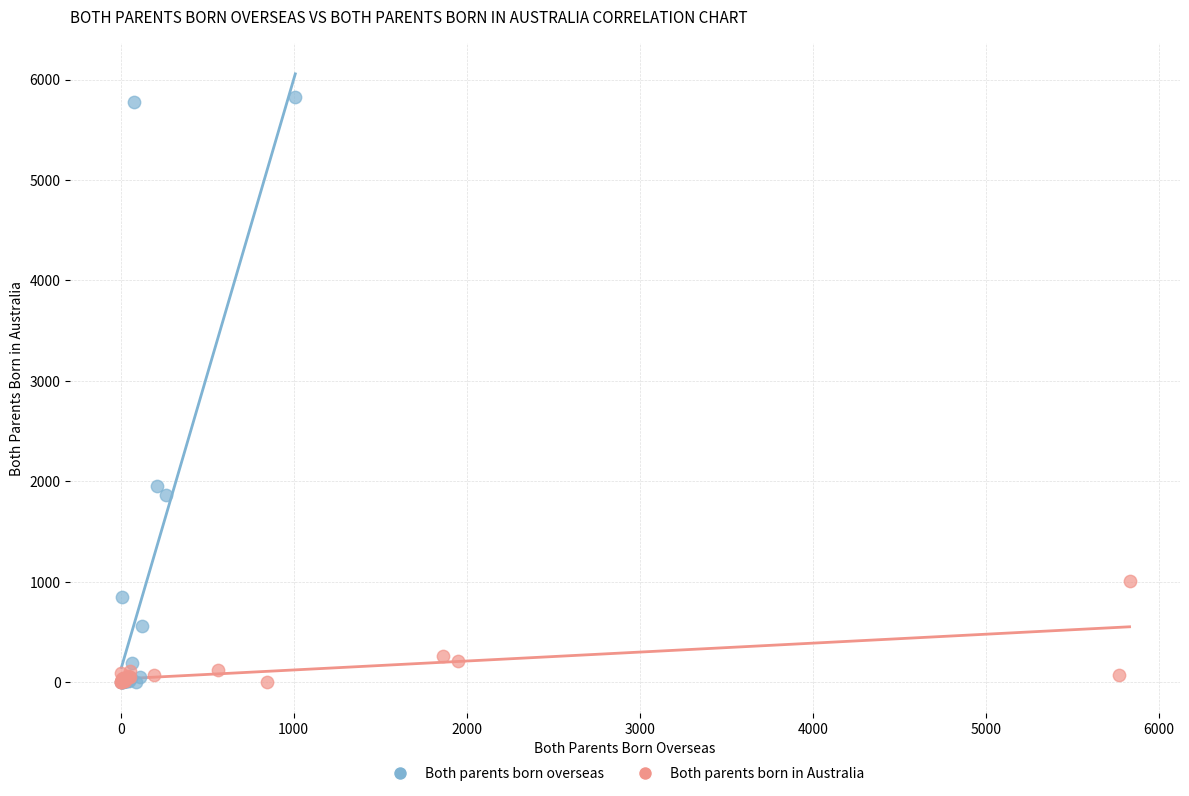

Which series has the widest spread of Y values?

Both parents born overseas